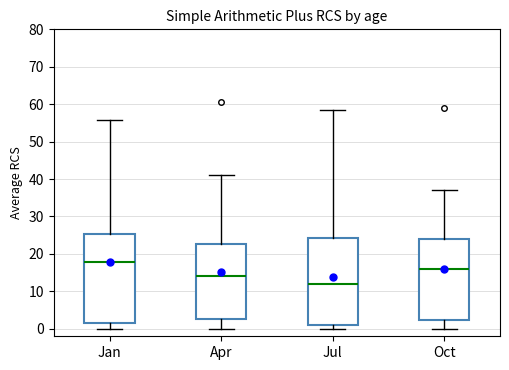

Where does the median line of the box for Jul sit on the y-axis? The values are not printed on the chart, so give them approximately, as read against the axis.

12